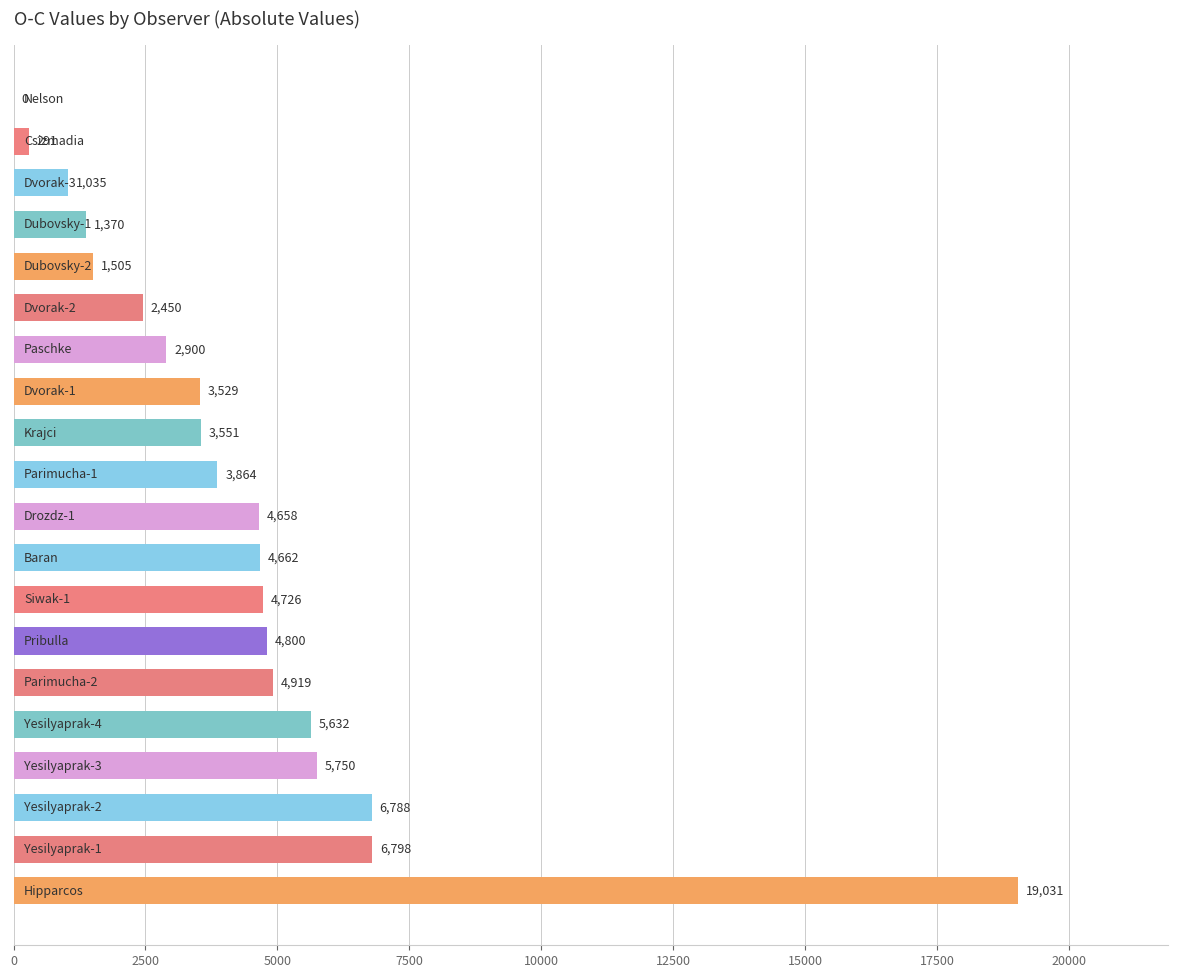

What is the maximum value shown in the chart?

19030.9